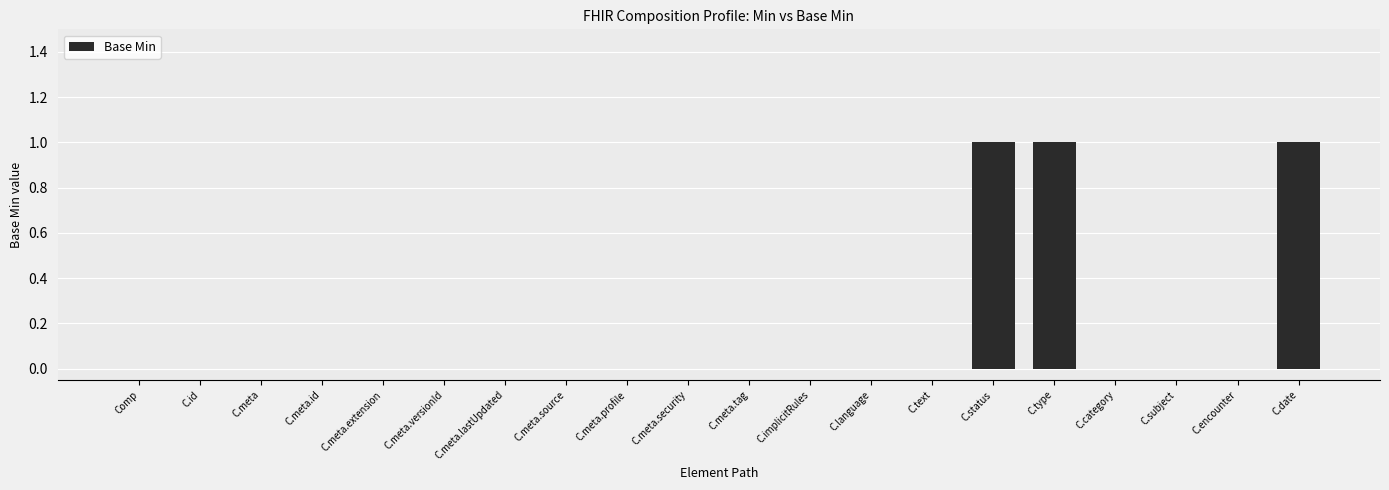

How many values are between 0 and 1?

20